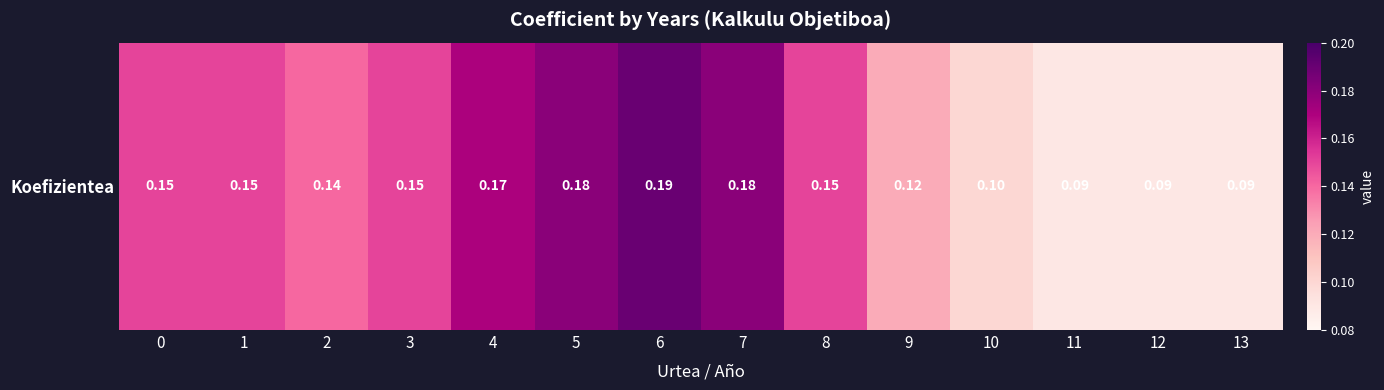

What is the difference between the maximum and minimum values?

0.1